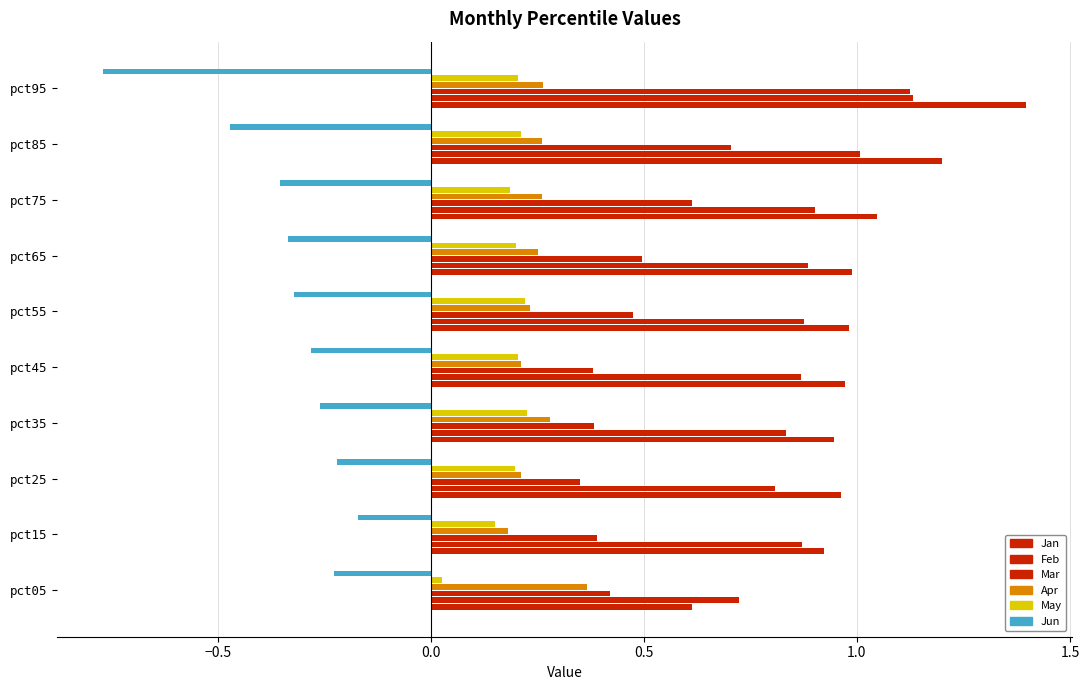

Count the number of data series in this chart.

6